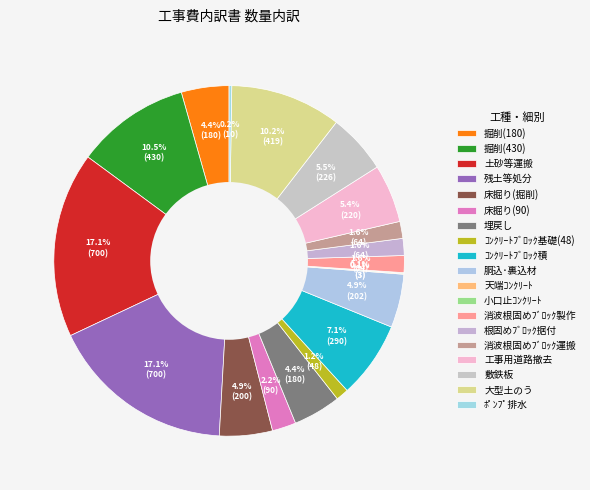

To the nearest percent, what is the average slice percentage?

5%